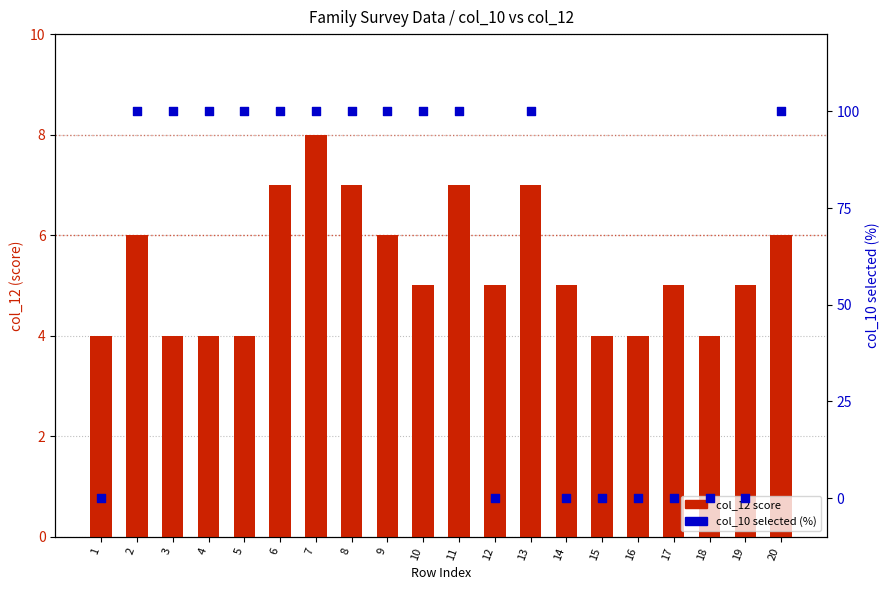

What is the total value across all series at 12?

5